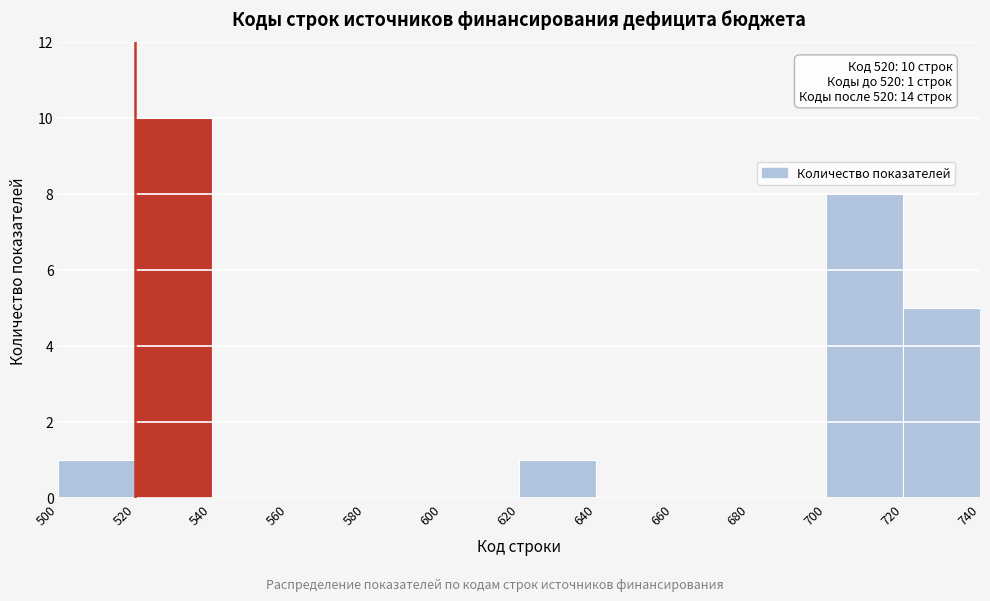

Which range on the x-axis has the tallest bar?

520 to 540